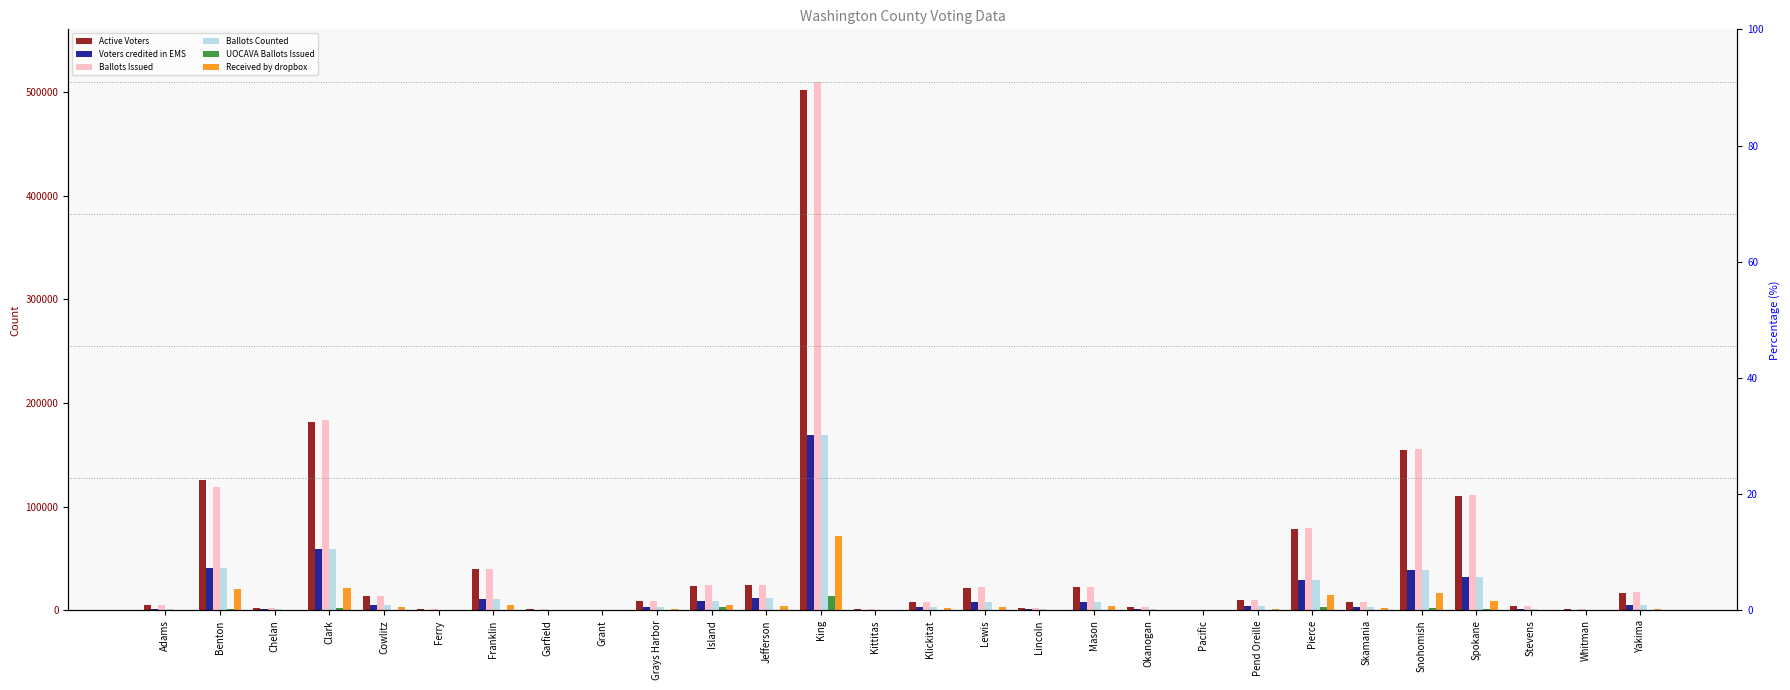

True or false: UOCAVA Ballots Issued has a value of 133 at Pend Oreille.

True